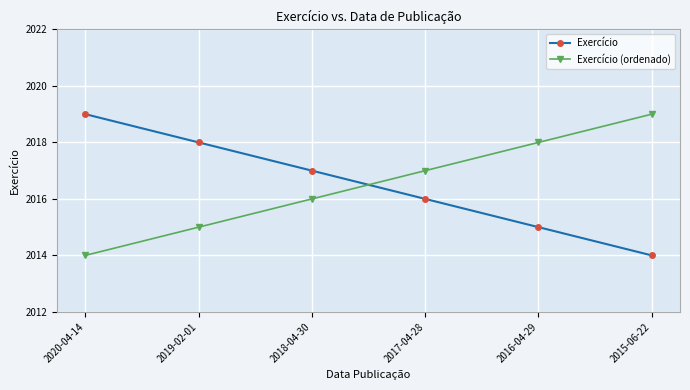

The value of Exercício at 2018-04-30 is 2017. True or false?

True